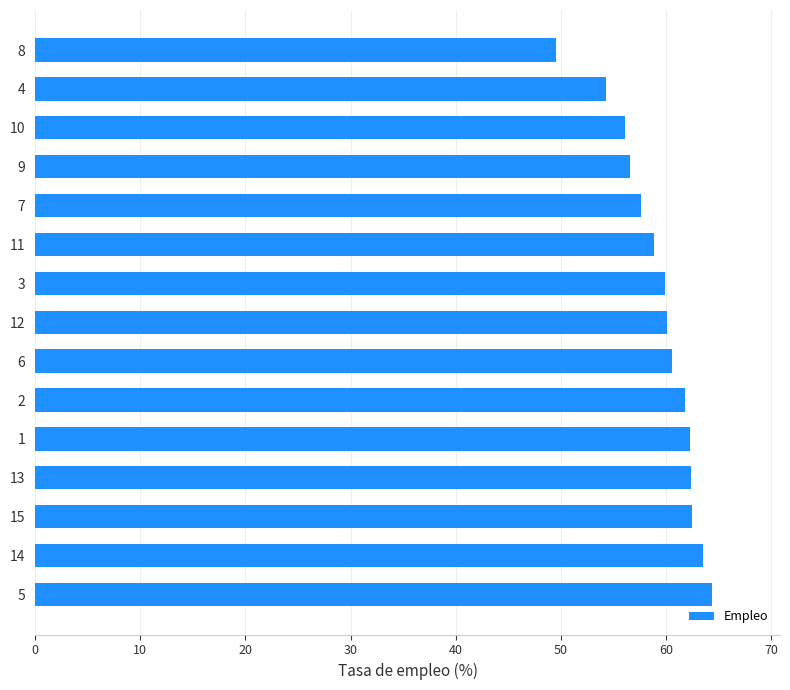

Count the number of categories in the chart.

15